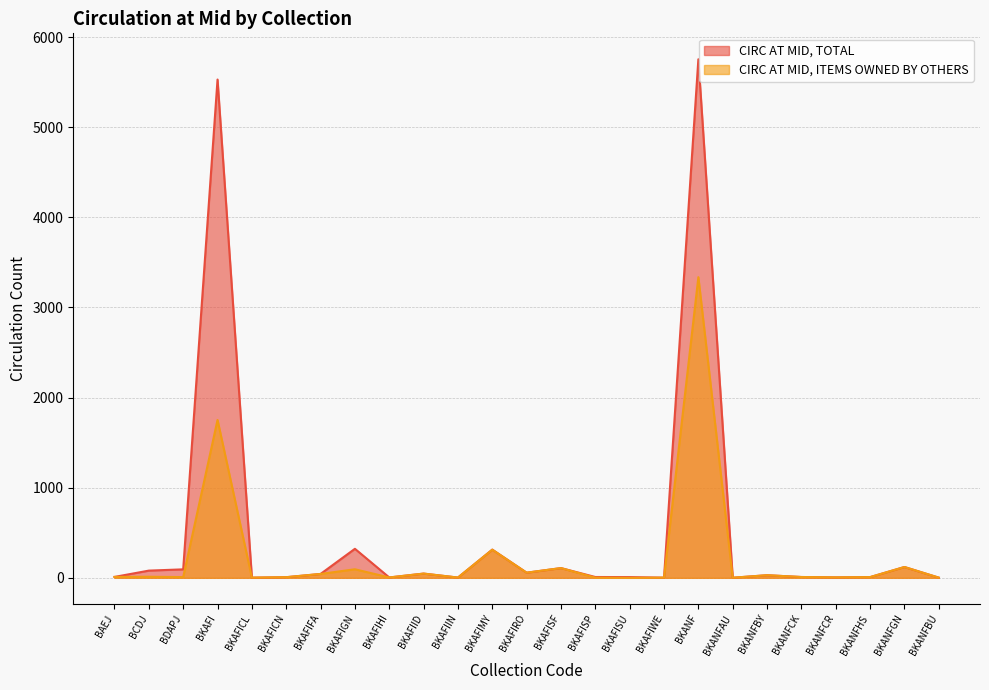

Does the chart have visible grid lines?

Yes